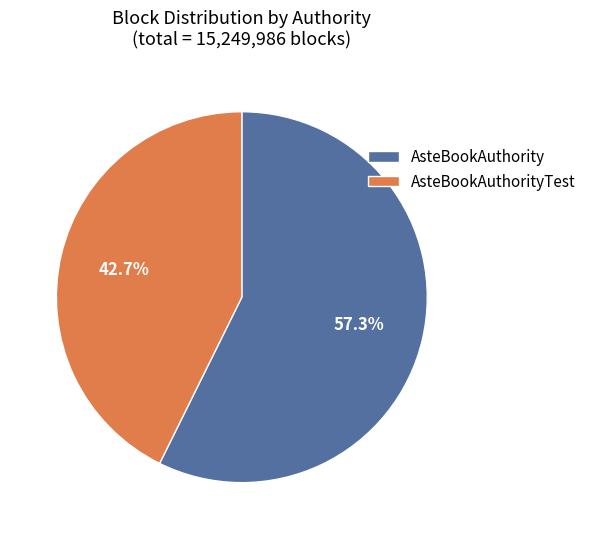

What is the total percentage of AsteBookAuthorityTest and AsteBookAuthority?

100.0%